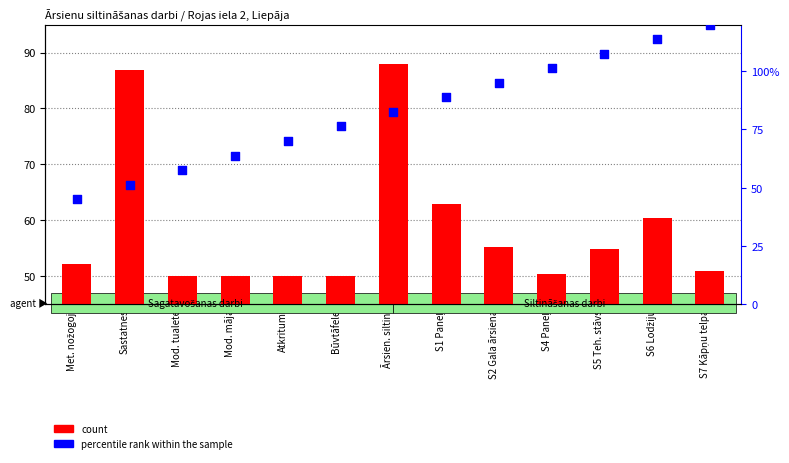

What is the total value across all series at S5 Teh. stāvs?

162.4